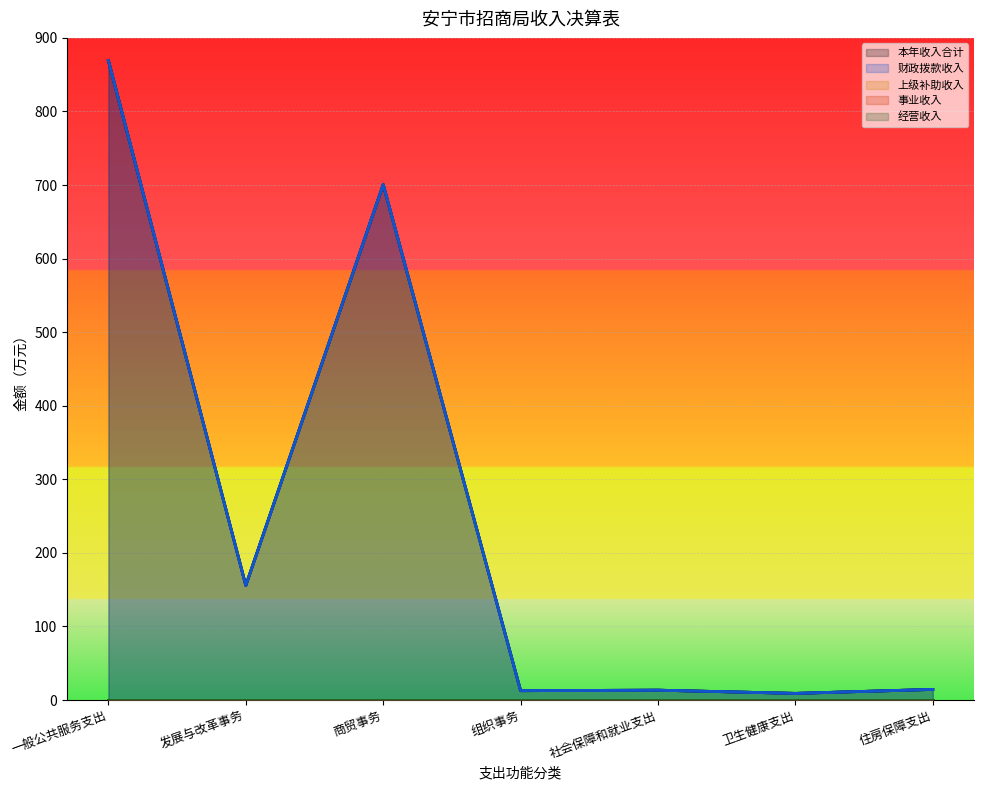

True or false: 财政拨款收入 and 上级补助收入 intersect in this chart.

False